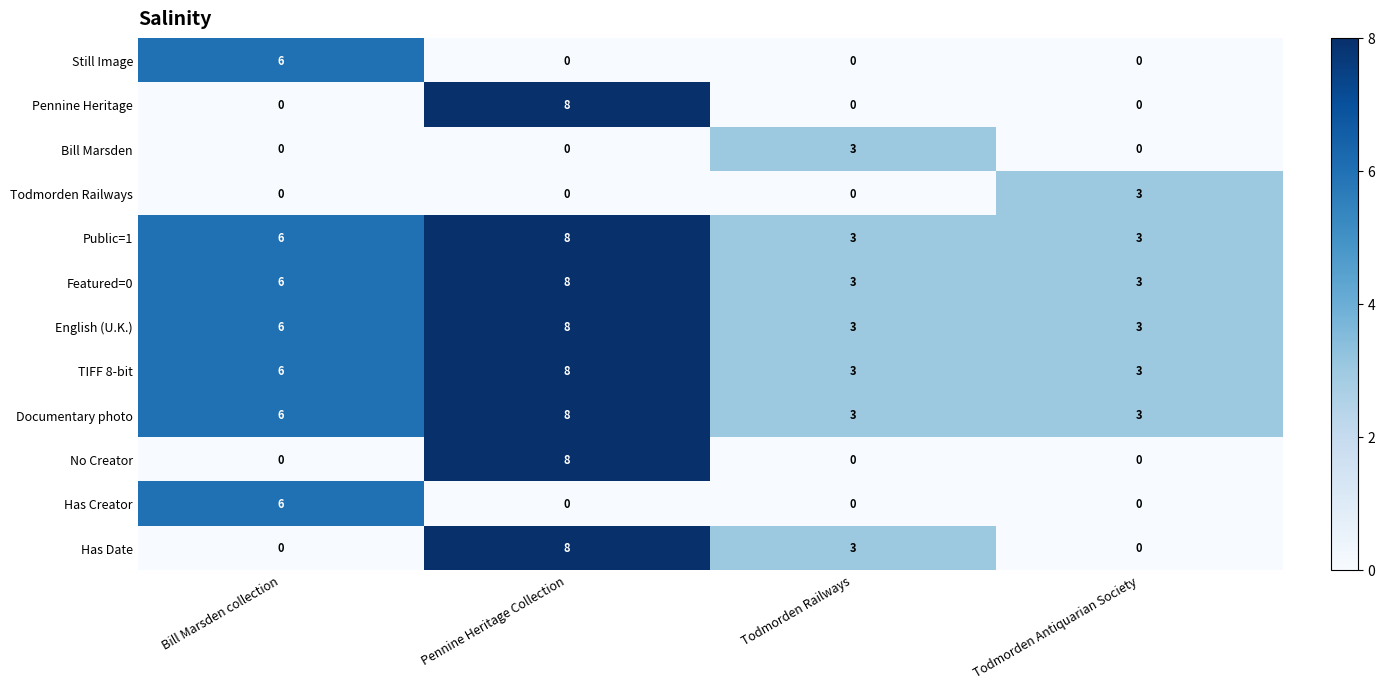

What is the total value across all series at Todmorden Railways?

21